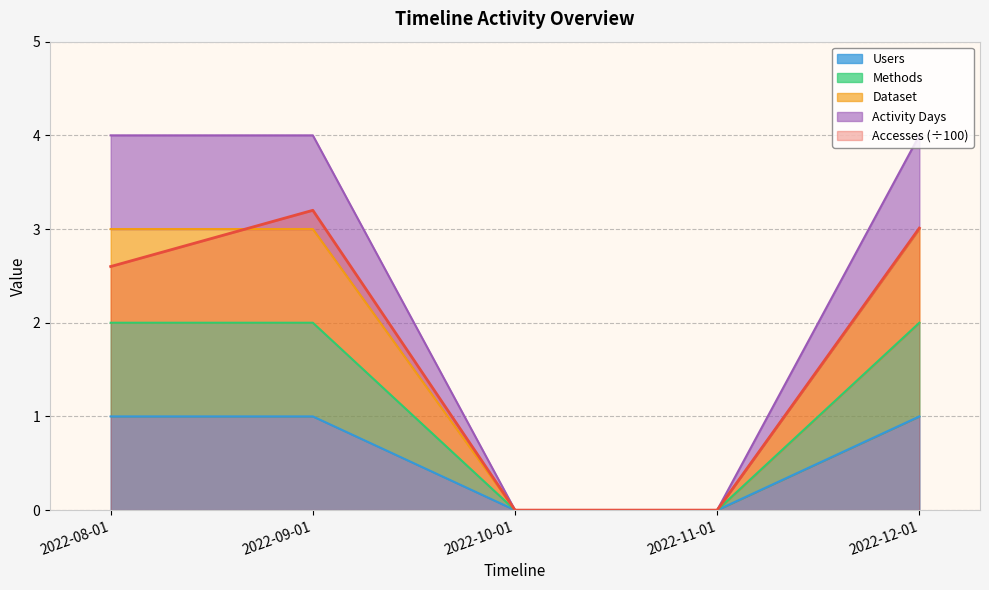

At which label does Users reach its peak?

2022-08-01